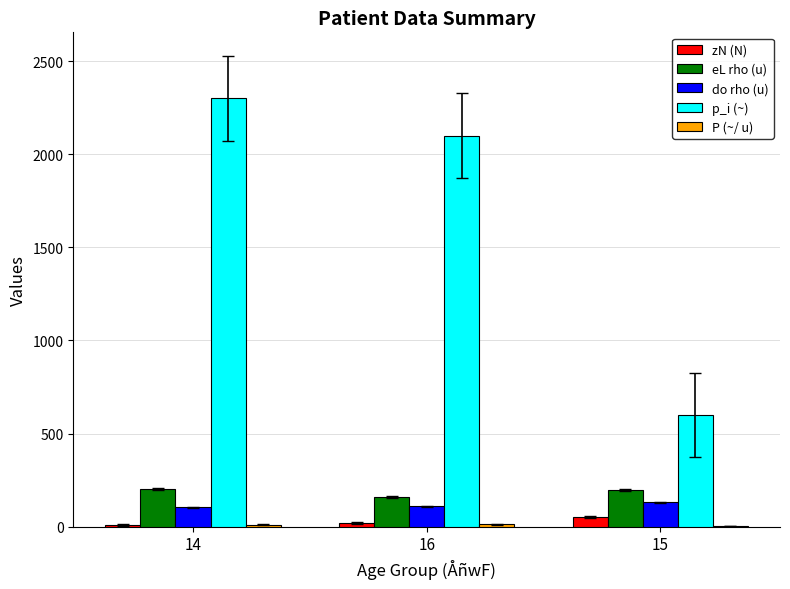

Is the value of zN (N) at 16 greater than the value of eL rho (u) at 15?

No